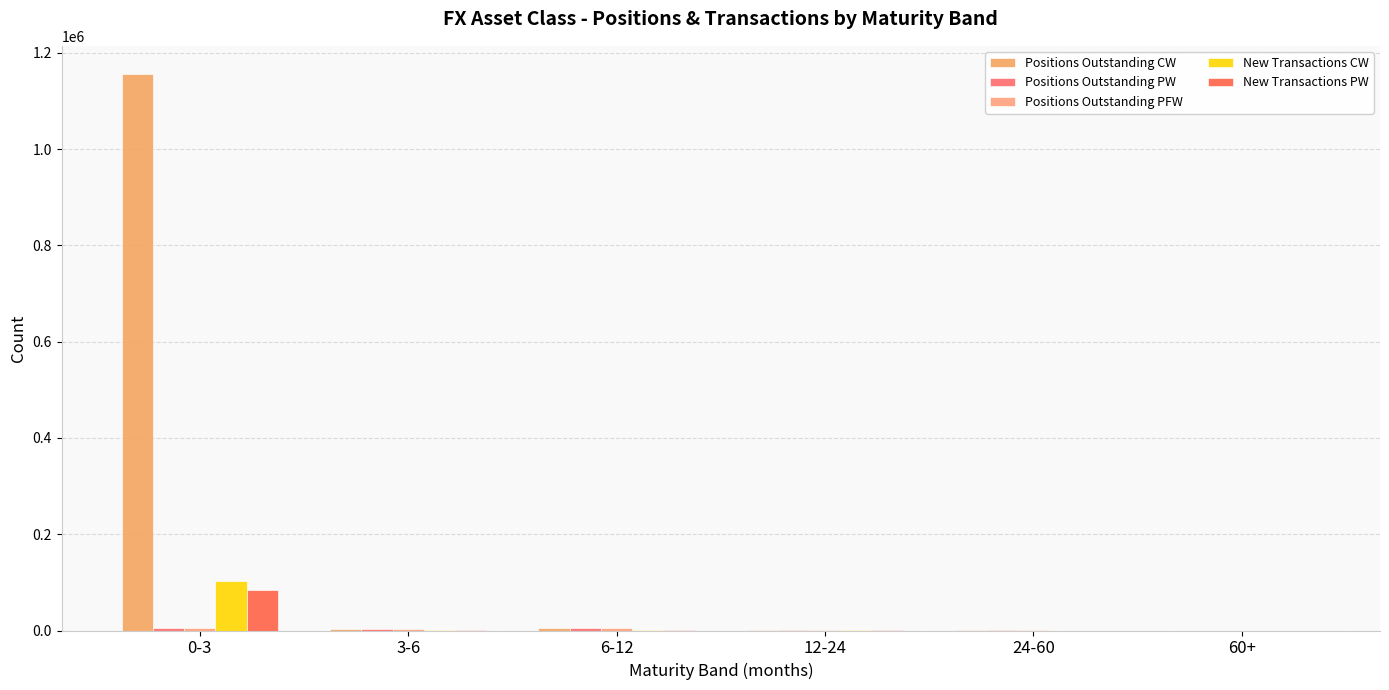

Are the bars horizontal?

No